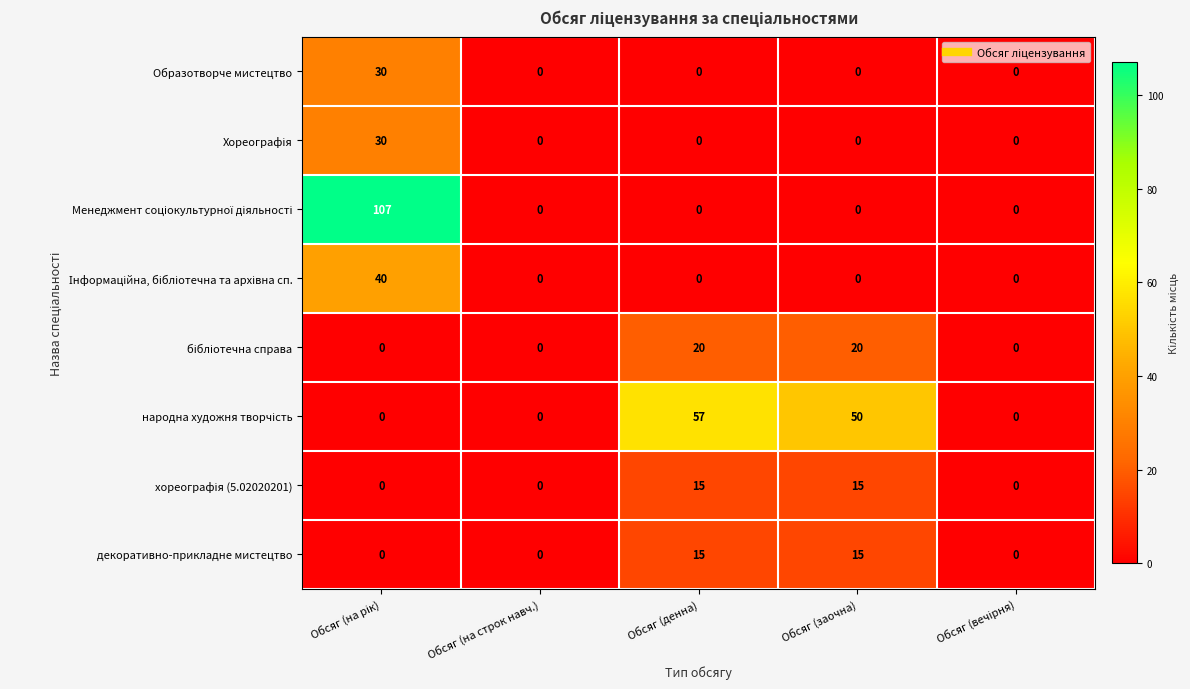

What is the spread (max minus min) of values at Обсяг (денна)?

57